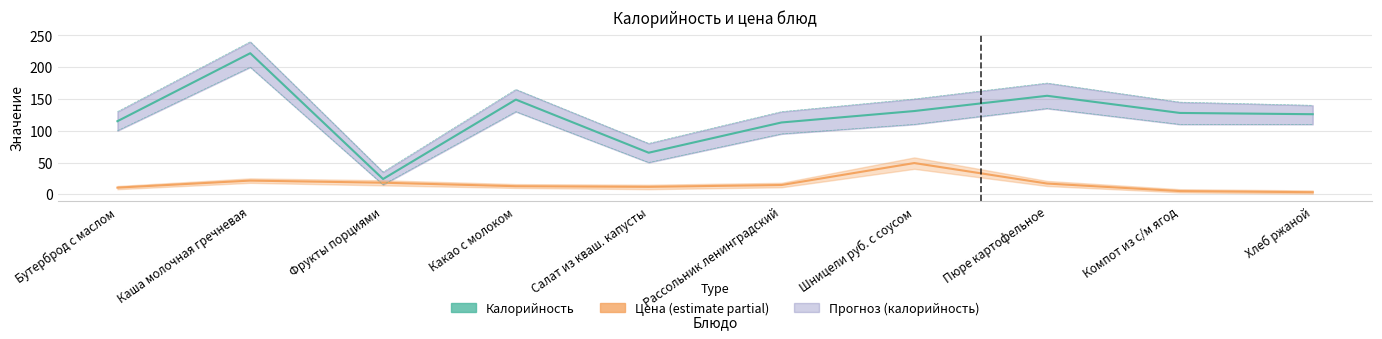

The value of Калорийность at Шницели руб. с соусом is 131.0. True or false?

True